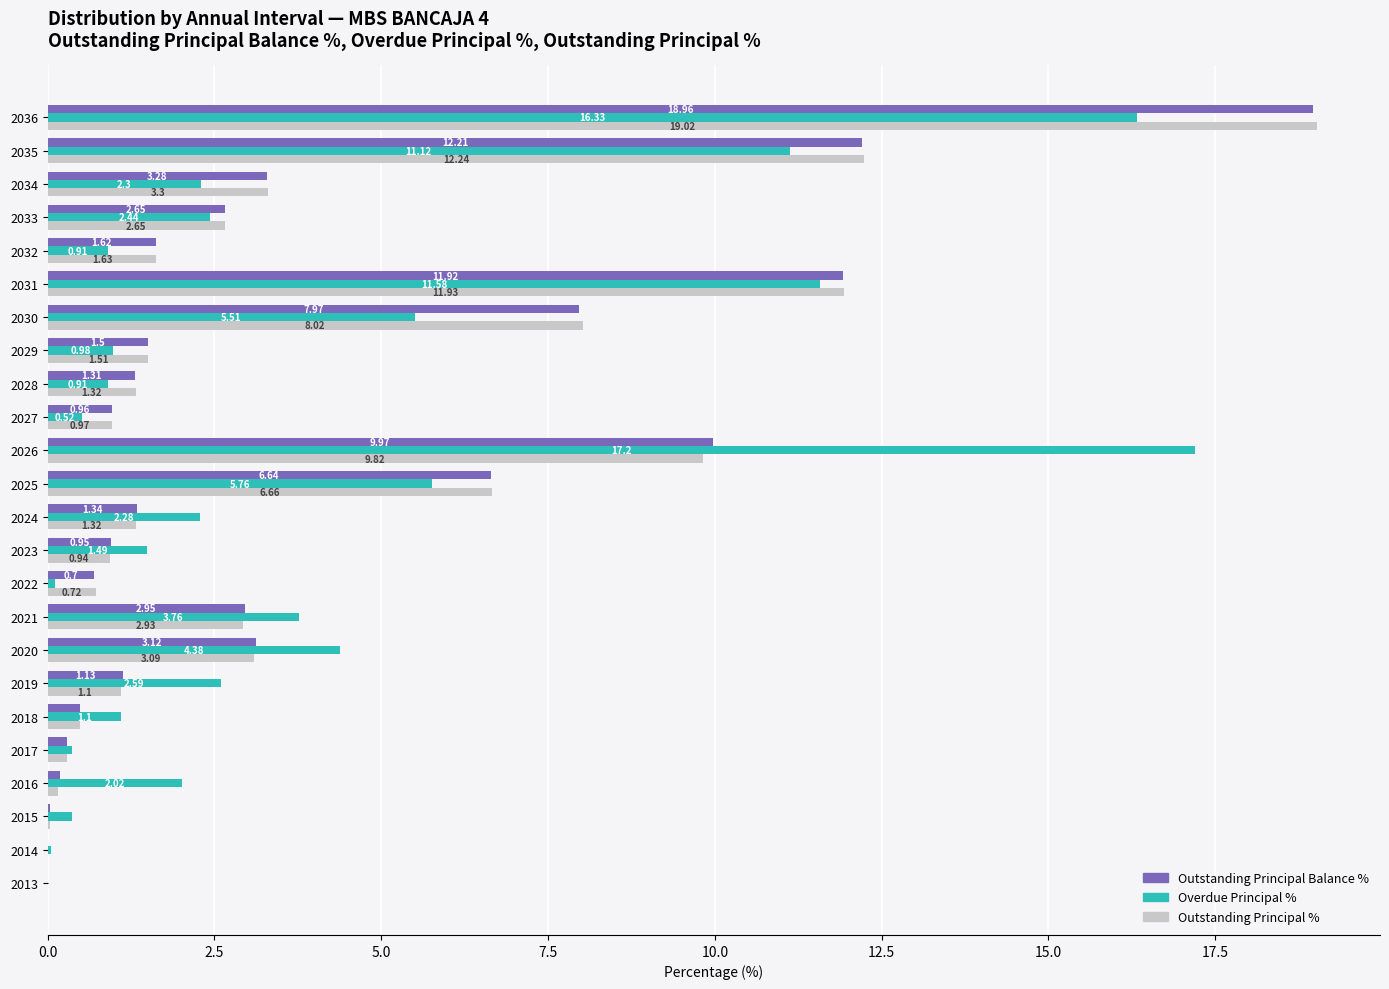

What is the sum of the Outstanding Principal Balance % values at 2023 and 2030?

8.9